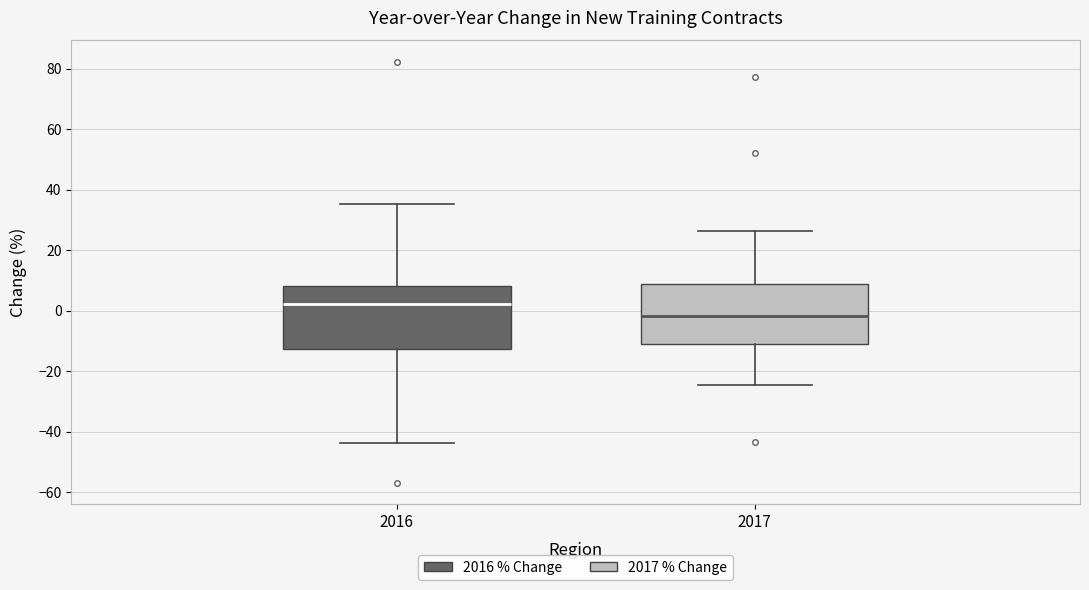

Reading left to right, transcribe this box plot: for each box, give where its median line is, the range the box spans, and where its two whiskers end, as read against the y-axis. The values are not printed on the chart, so give them approximately, as read against the axis.

2016: median 2, box -12 to 8, whiskers -44 to 36
2017: median -2, box -12 to 8, whiskers -24 to 26